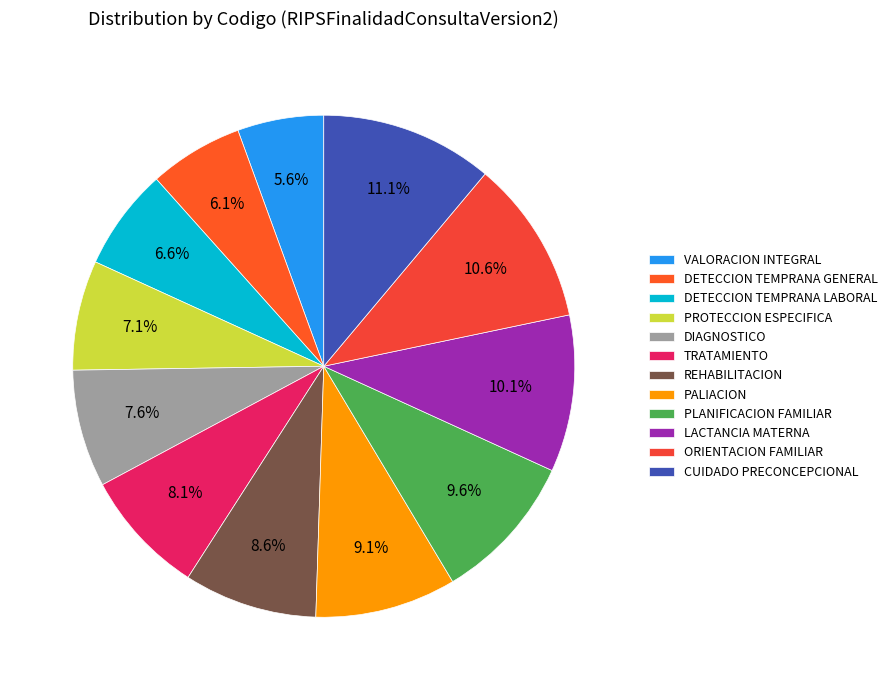

Rank the categories by value from lowest to highest.

VALORACION INTEGRAL, DETECCION TEMPRANA GENERAL, DETECCION TEMPRANA LABORAL, PROTECCION ESPECIFICA, DIAGNOSTICO, TRATAMIENTO, REHABILITACION, PALIACION, PLANIFICACION FAMILIAR, LACTANCIA MATERNA, ORIENTACION FAMILIAR, CUIDADO PRECONCEPCIONAL